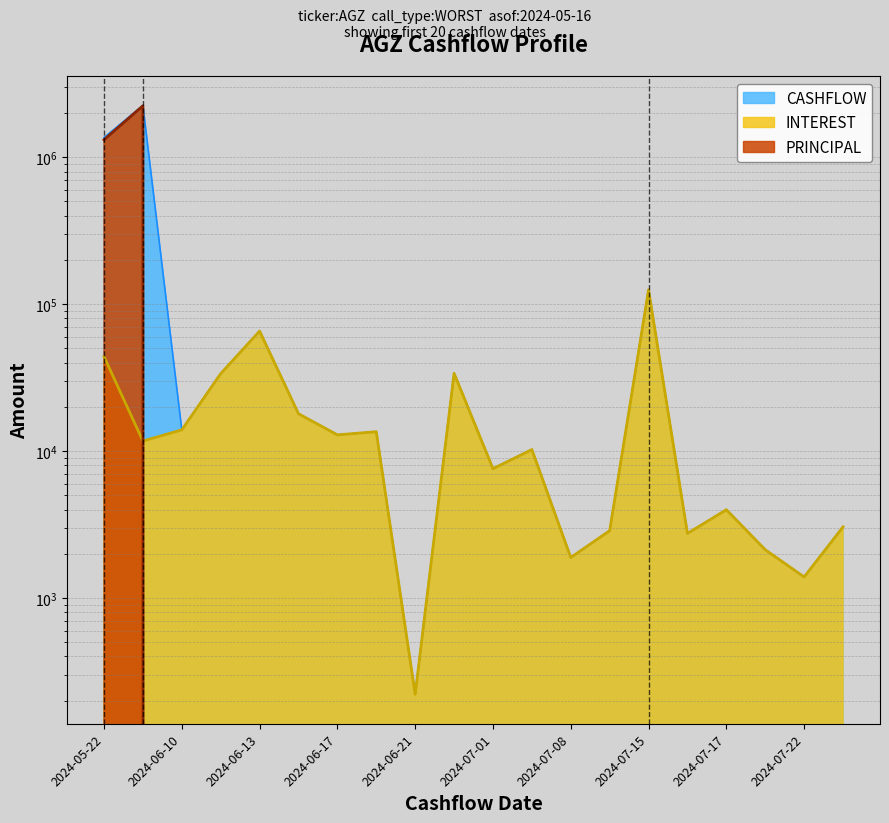

How many data points in INTEREST are above 11703?

10